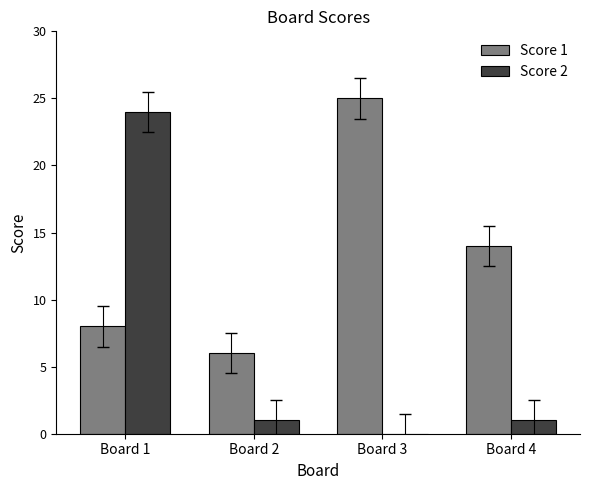

Which series has the largest total across all categories?

Score 1